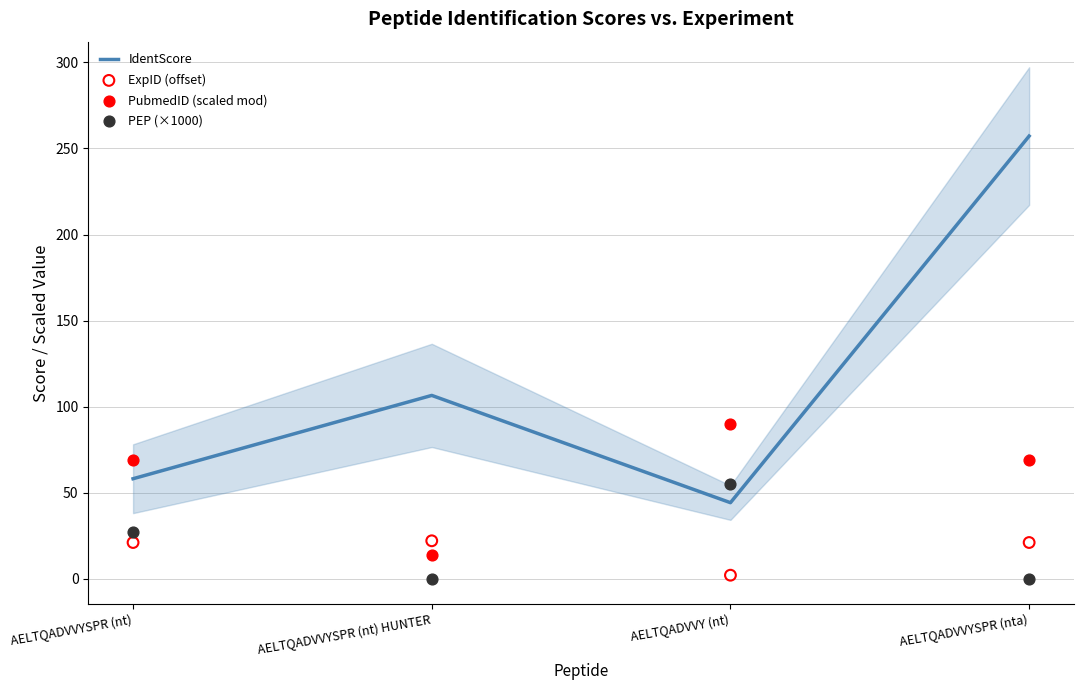

Which series contains the highest Y value?

IdentScore